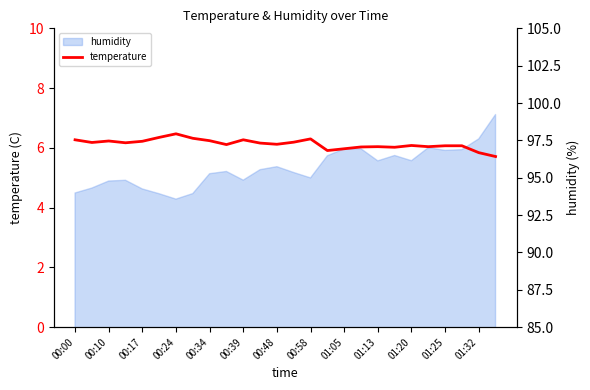

At which label is the value closest to 6?

19